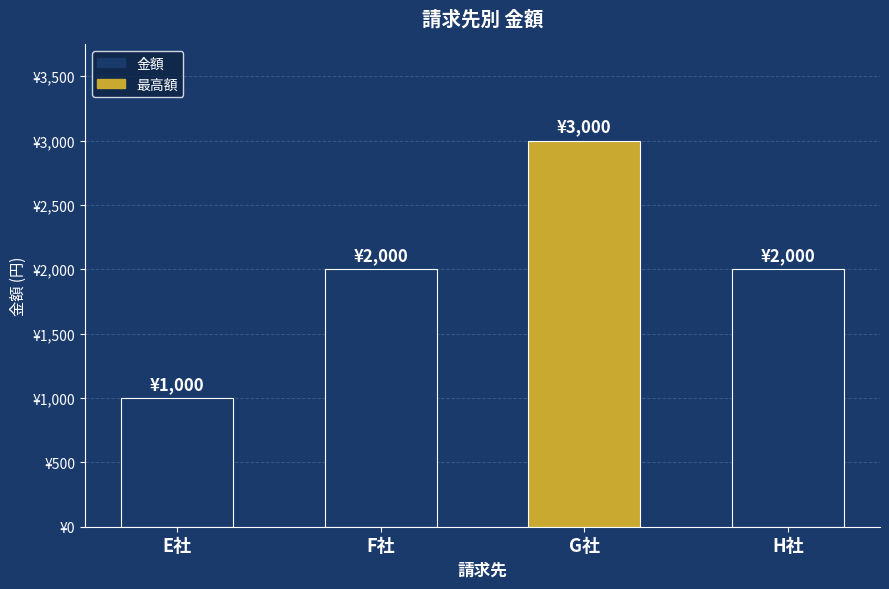

Reading left to right, transcribe all the data shown in this chart.

1000	2000	3000	2000